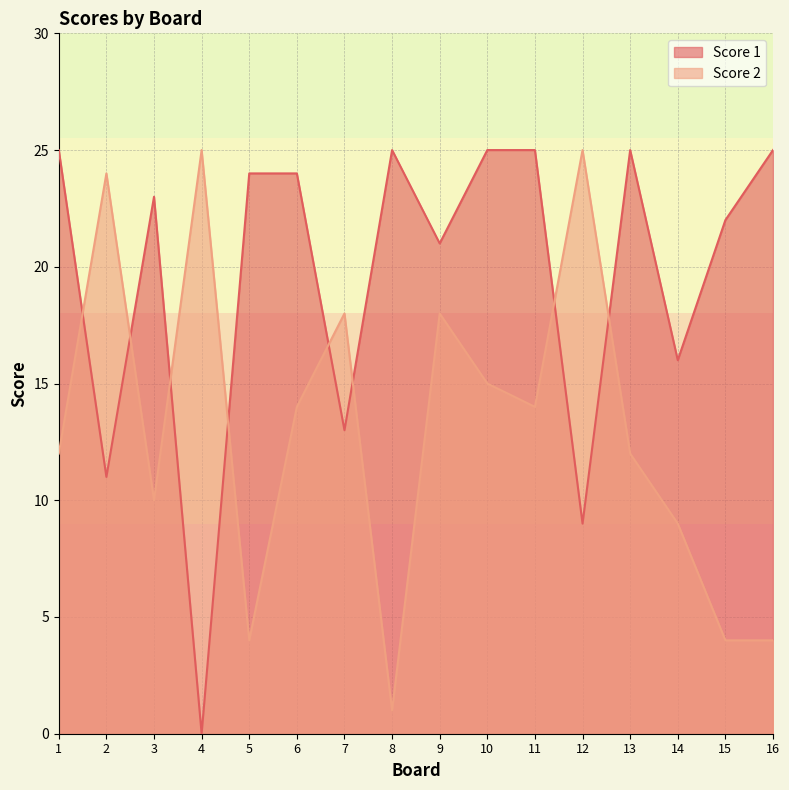

What is the highest value of the Score 2 series?

25